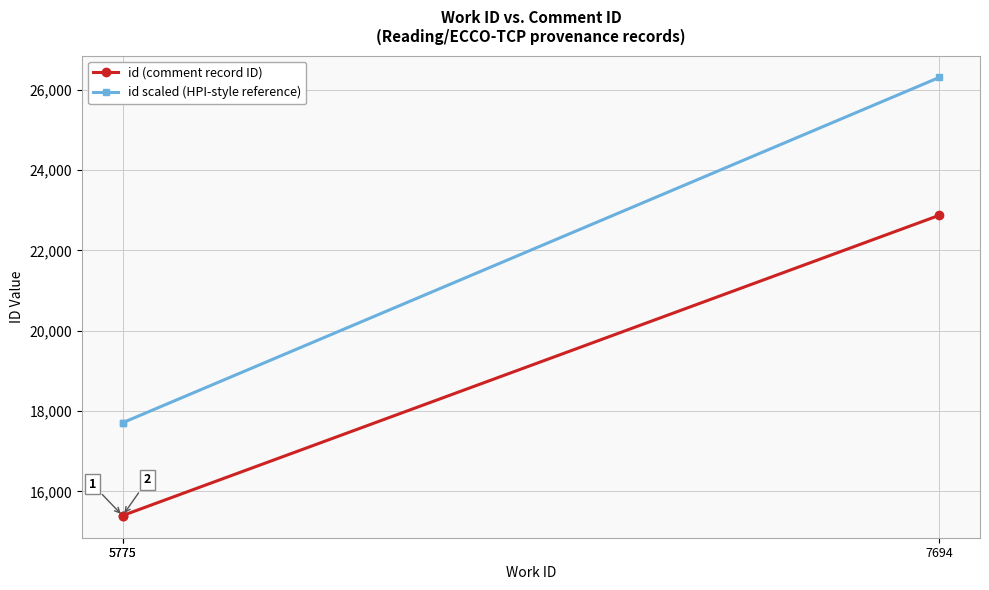

Reading left to right, what are all the values shown in this chart?

id (comment record ID): 15395.0	15402.0	22873.0
id scaled (HPI-style reference): 17704.2	17712.3	26303.9